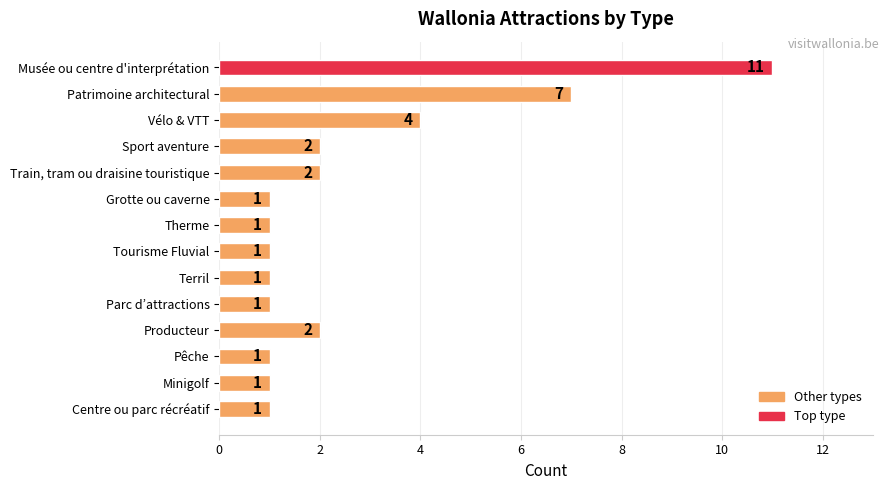

How many values are between 1 and 2?

11